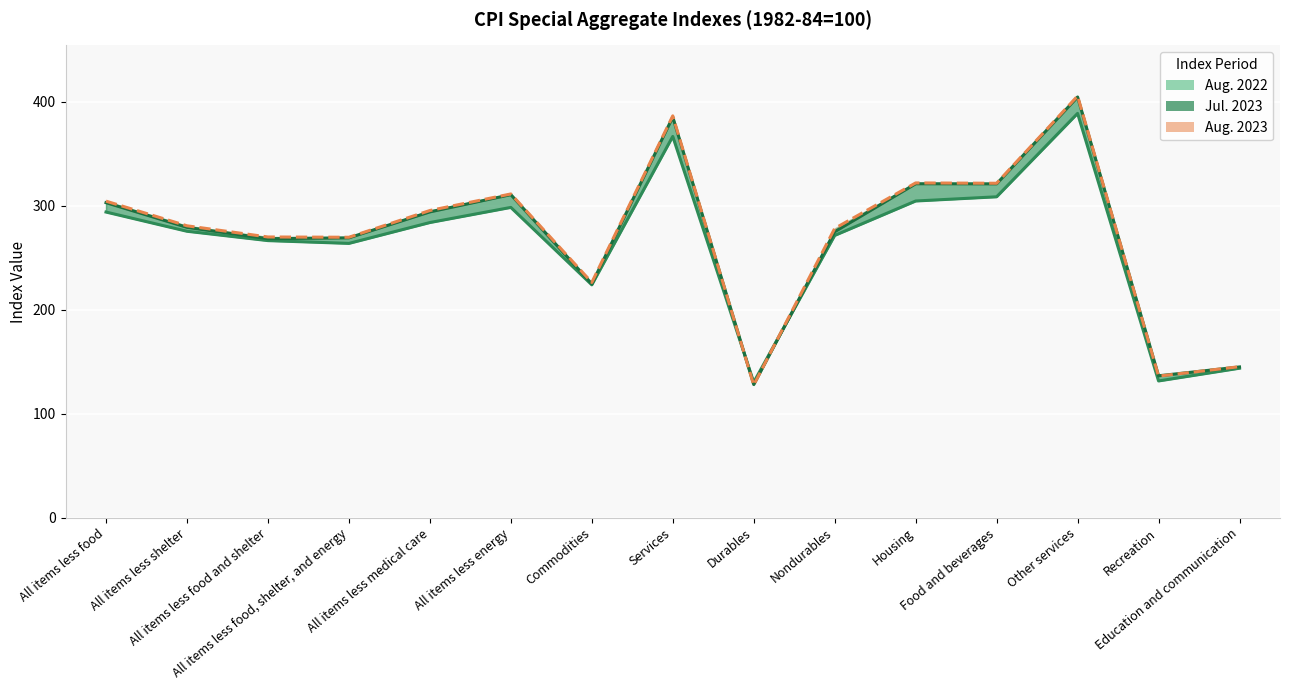

Read the Aug. 2023 value at Services.

386.4